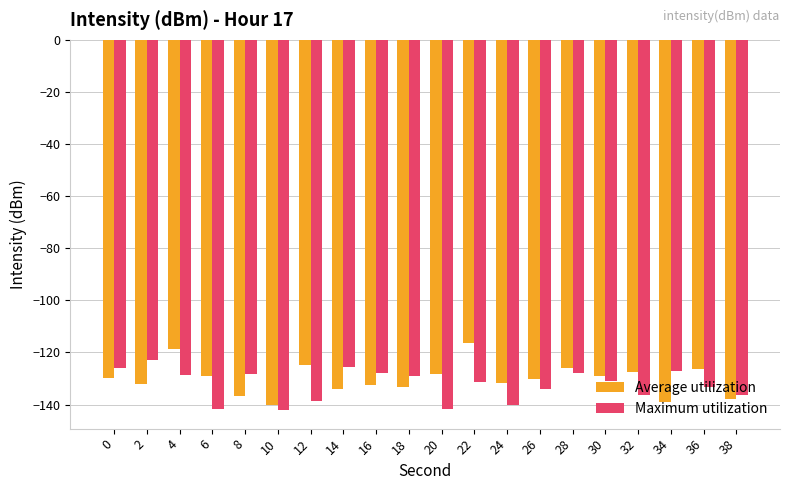

The Maximum utilization series shows -136.4 at 38. True or false?

True